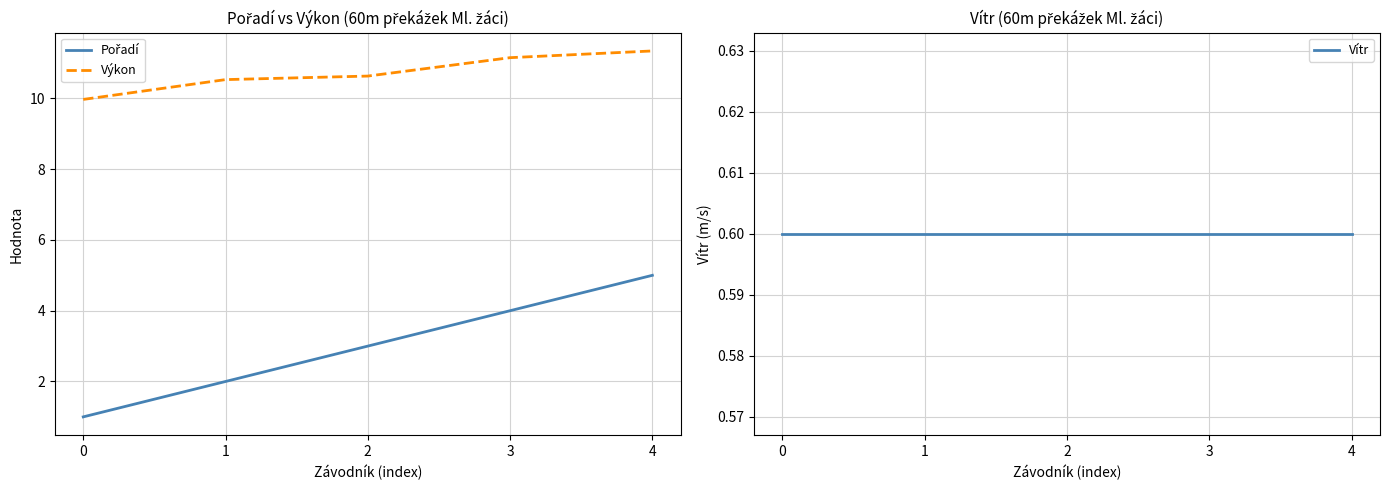

True or false: Výkon and Vítr intersect in this chart.

False